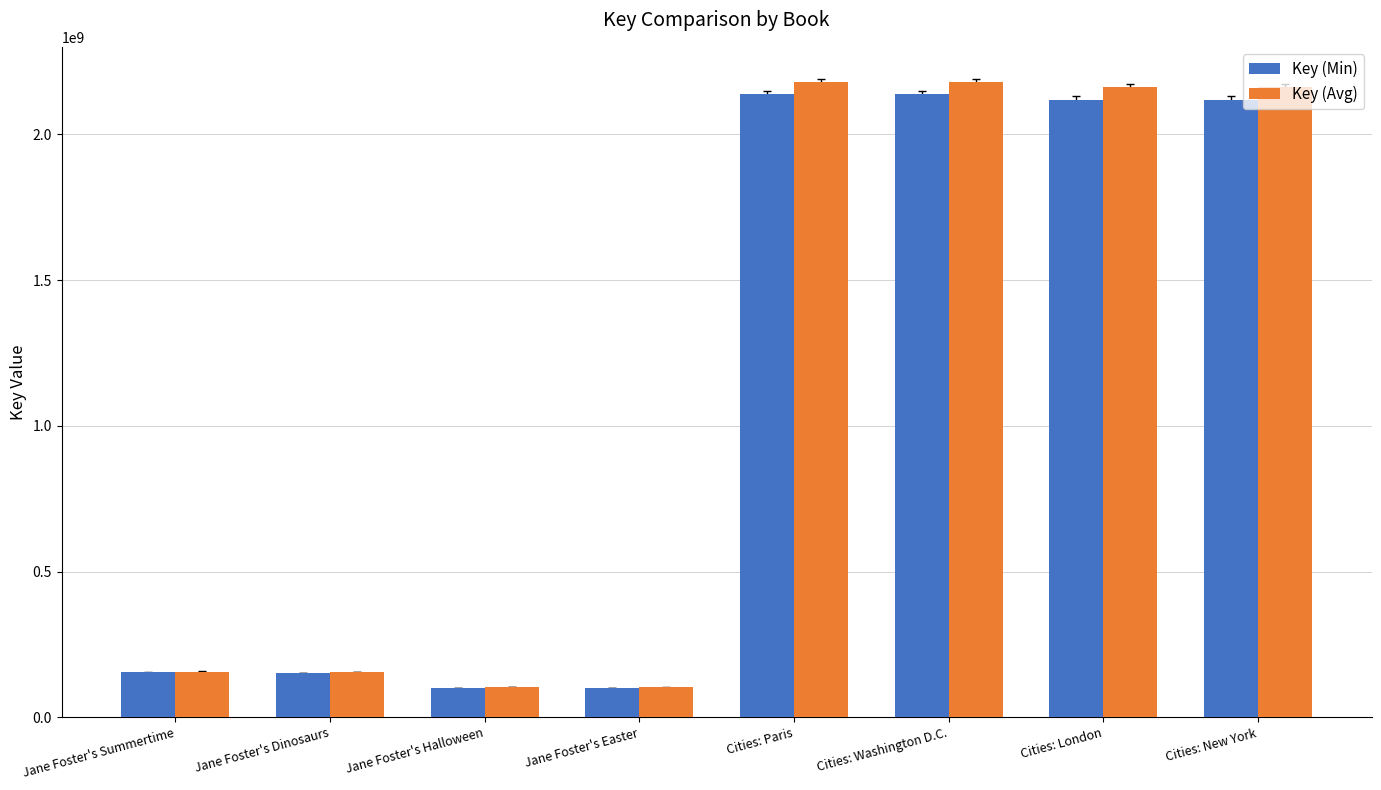

What position from the left is Jane Foster's Summertime?

1